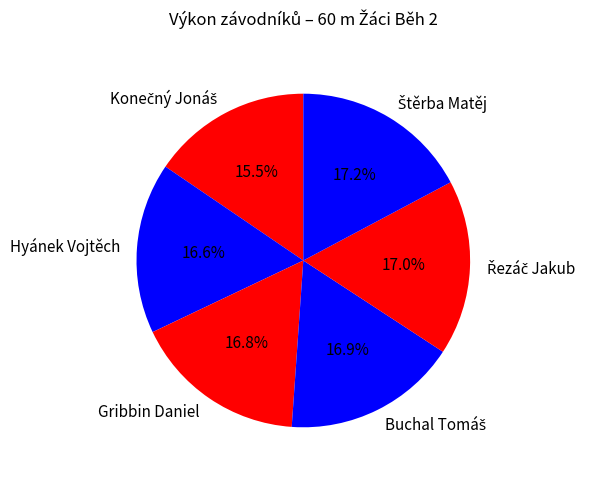

What portion of the pie excludes Gribbin Daniel?

83.2%